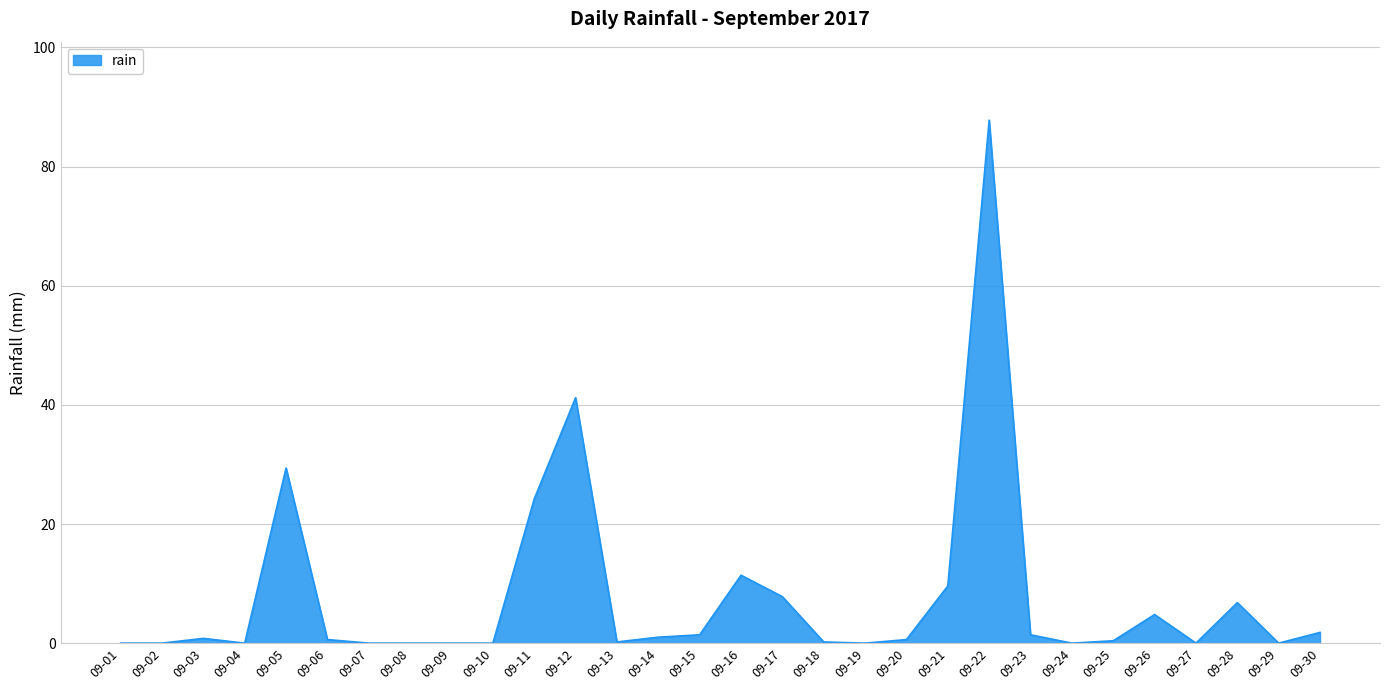

Does the chart have visible grid lines?

Yes